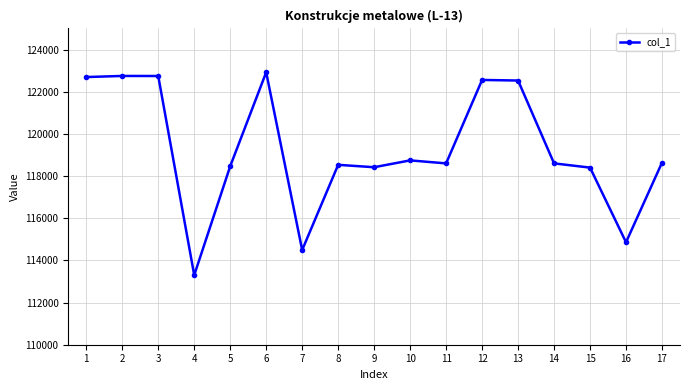

How many series are shown in this chart?

1